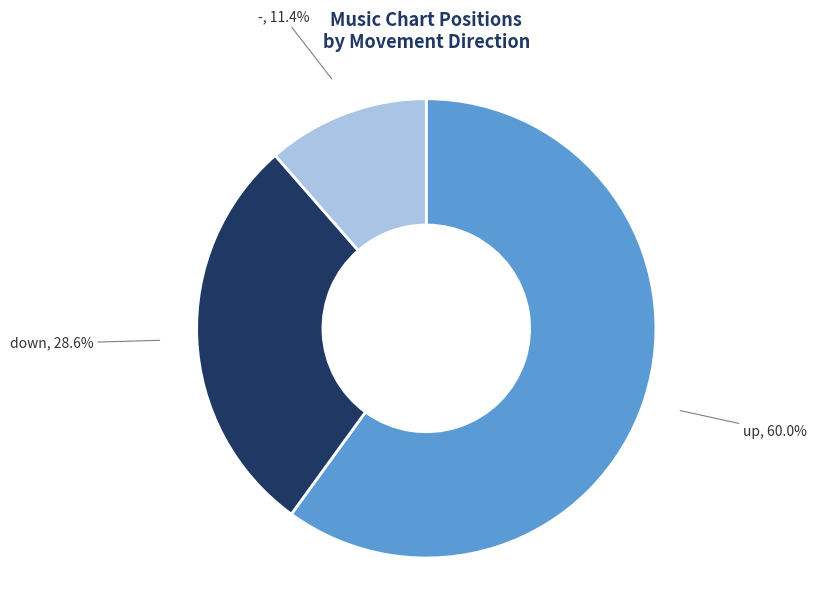

Which slice is the largest?

up